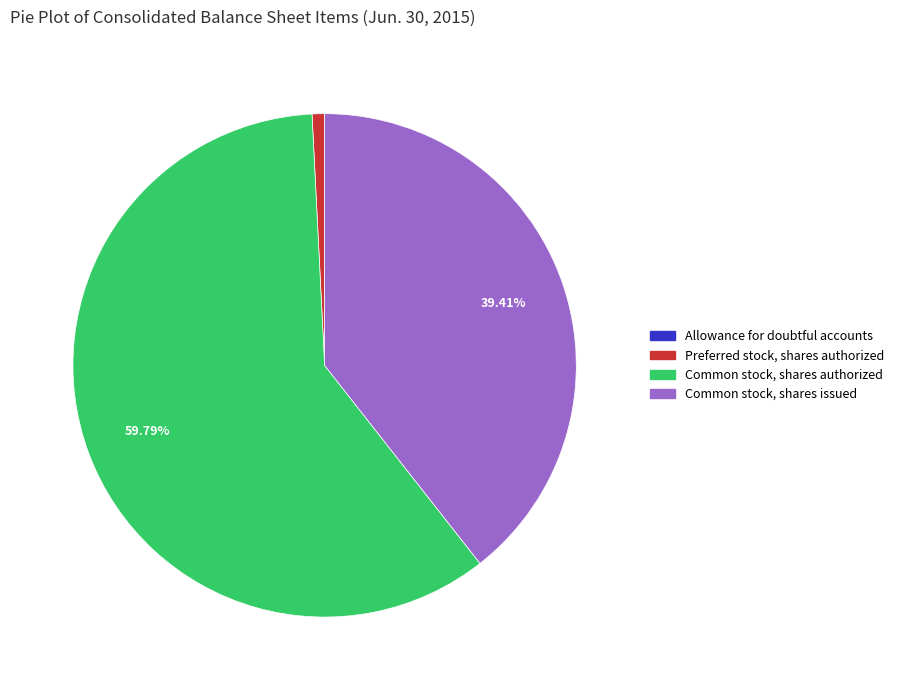

What percentage is the Preferred stock, shares authorized slice, to the nearest percent?

1%